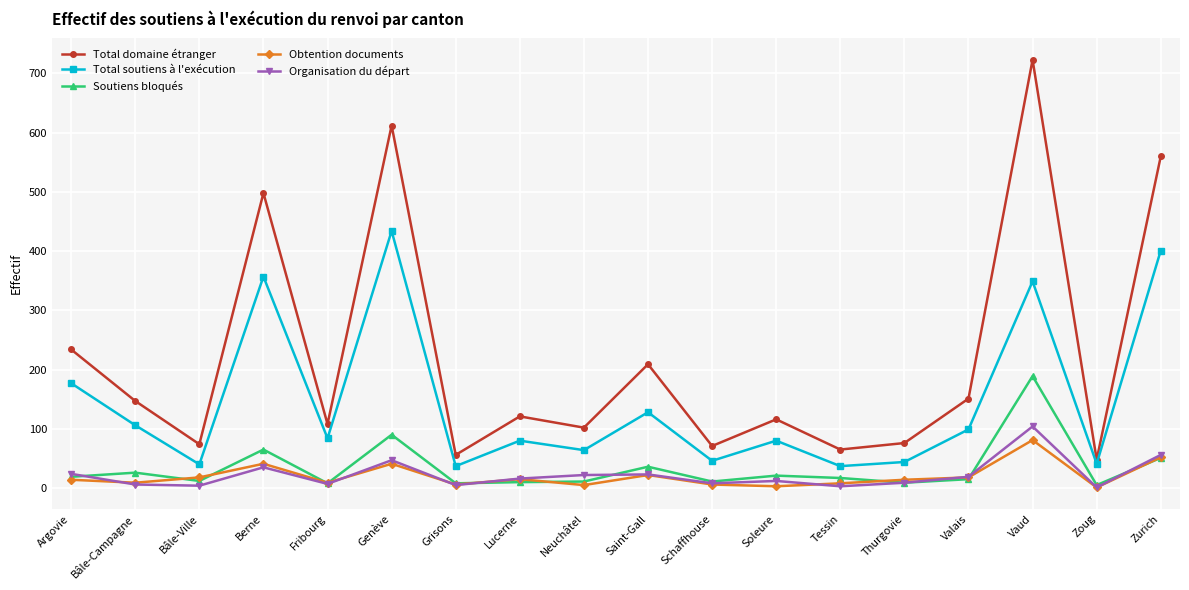

Is the value of Organisation du départ at Bâle-Ville greater than the value of Total soutiens à l'exécution at Bâle-Ville?

No